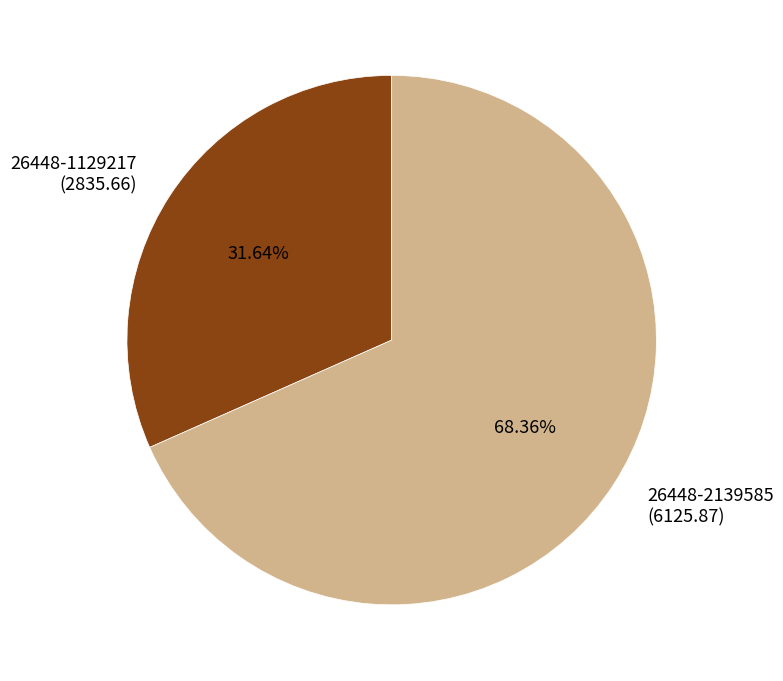

What is the total percentage of 26448-2139585 and 26448-1129217?

100.0%